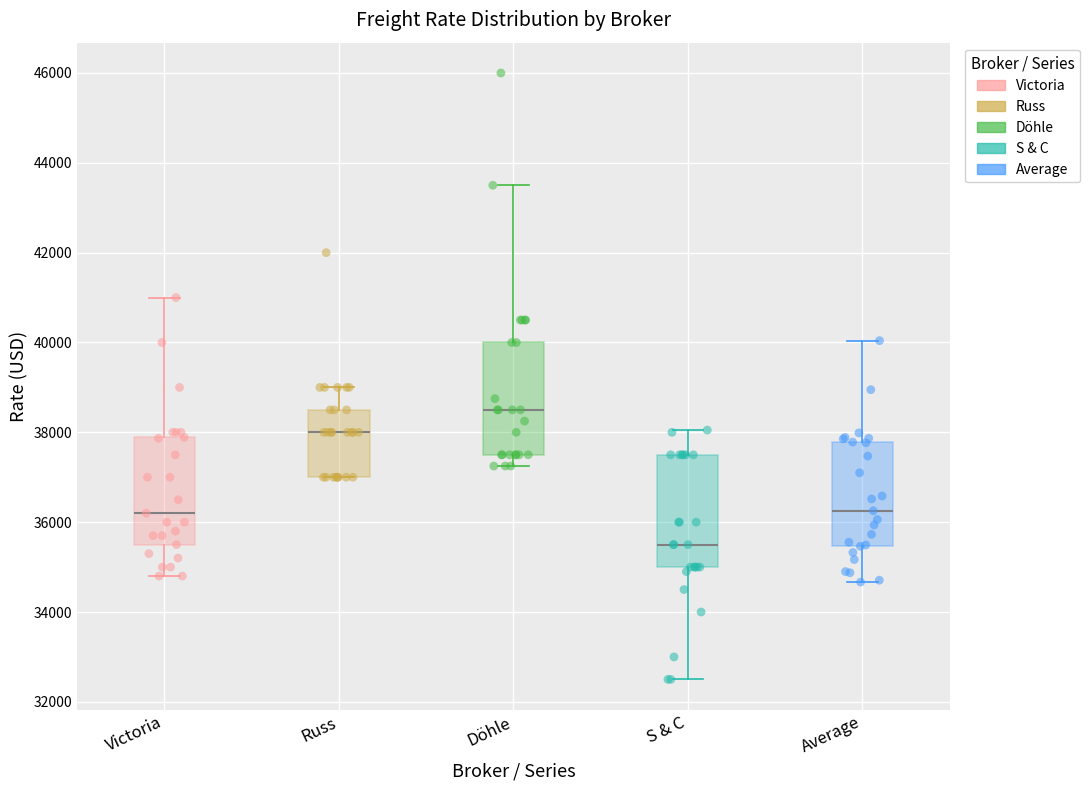

Reading left to right, transcribe this box plot: for each box, give where its median line is, the range the box spans, and where its two whiskers end, as read against the y-axis. The values are not printed on the chart, so give them approximately, as read against the axis.

Victoria: median 36200, box 35600 to 37800, whiskers 34800 to 41000
Russ: median 38000, box 37000 to 38600, whiskers 37000 to 39000
Döhle: median 38600, box 37600 to 40000, whiskers 37200 to 43600
S & C: median 35600, box 35000 to 37600, whiskers 32600 to 38000
Average: median 36200, box 35400 to 37800, whiskers 34600 to 40000